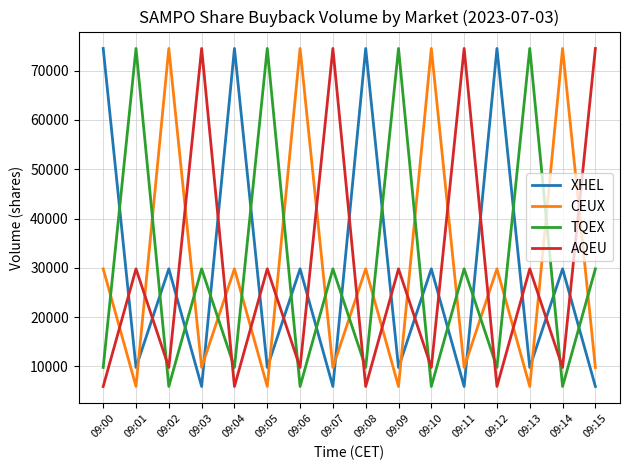

Where does the XHEL series first go above 29789?

09:00